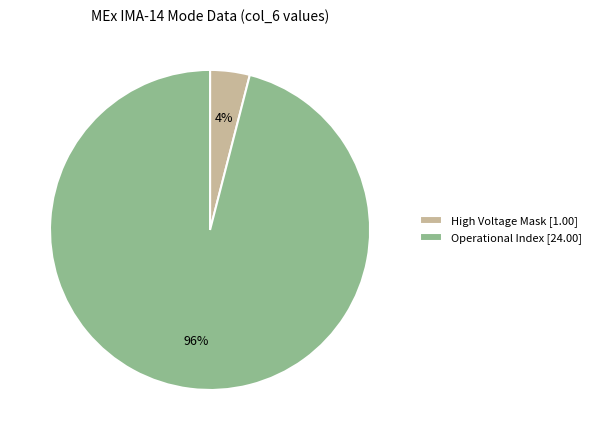

Is it true that Operational Index [24.00] is 85% of the pie?

False